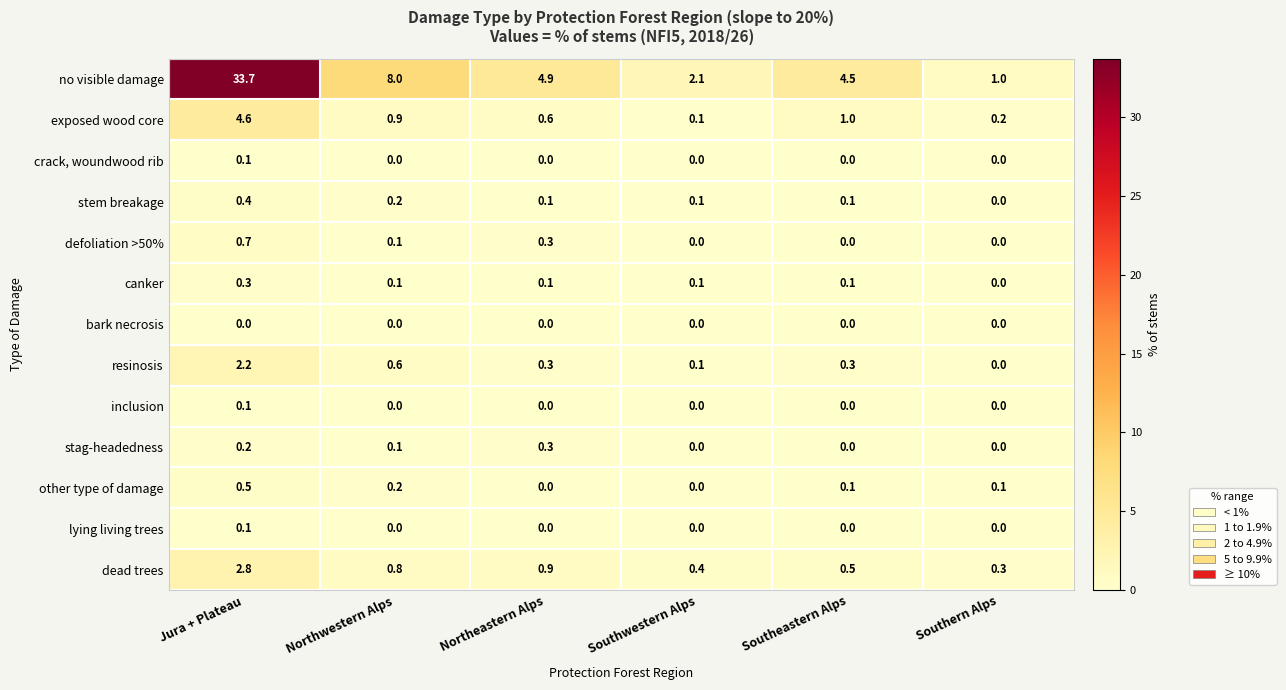

Count the number of categories in the chart.

6